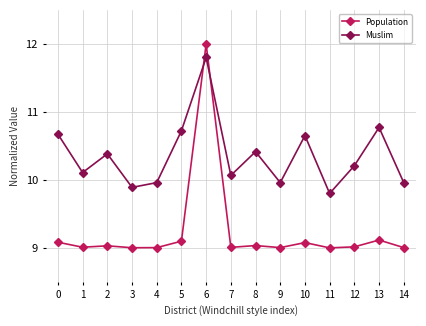

At which category does the chart reach its peak across all series?

6